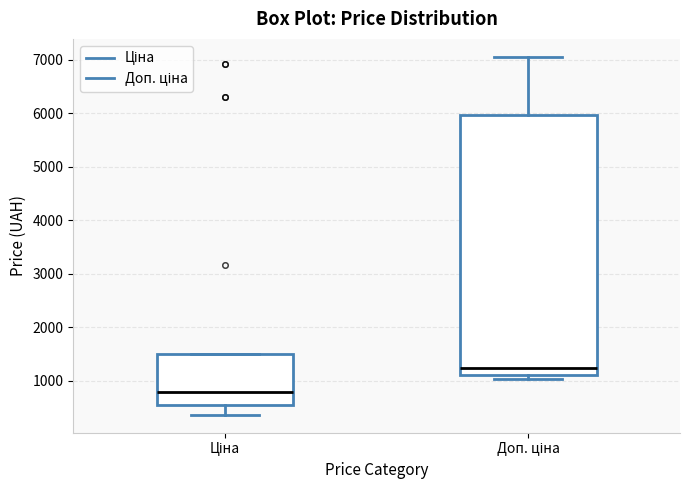

Where does the median line of the box for Доп. ціна sit on the y-axis? The values are not printed on the chart, so give them approximately, as read against the axis.

1200